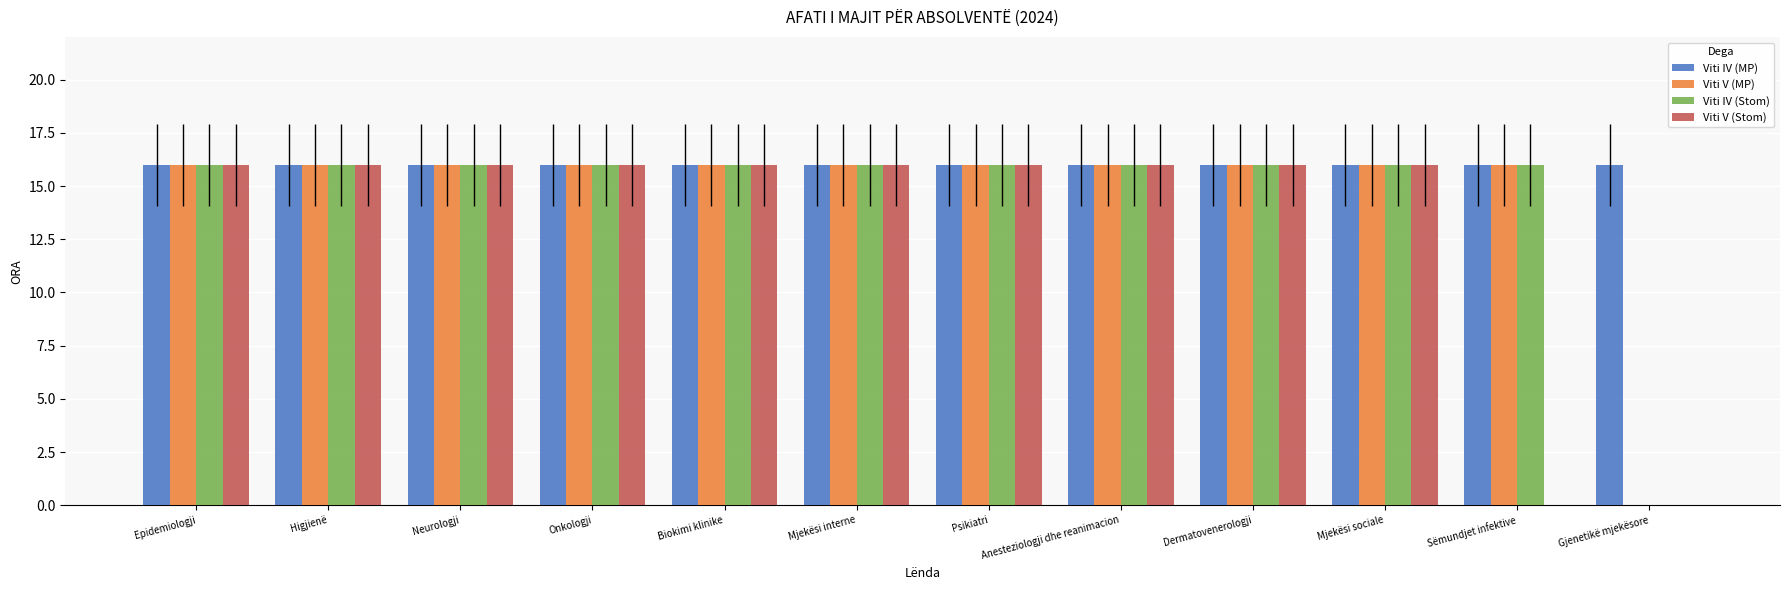

Between Psikiatri and Sëmundjet infektive, which series saw the biggest shift?

Viti V (Stom)